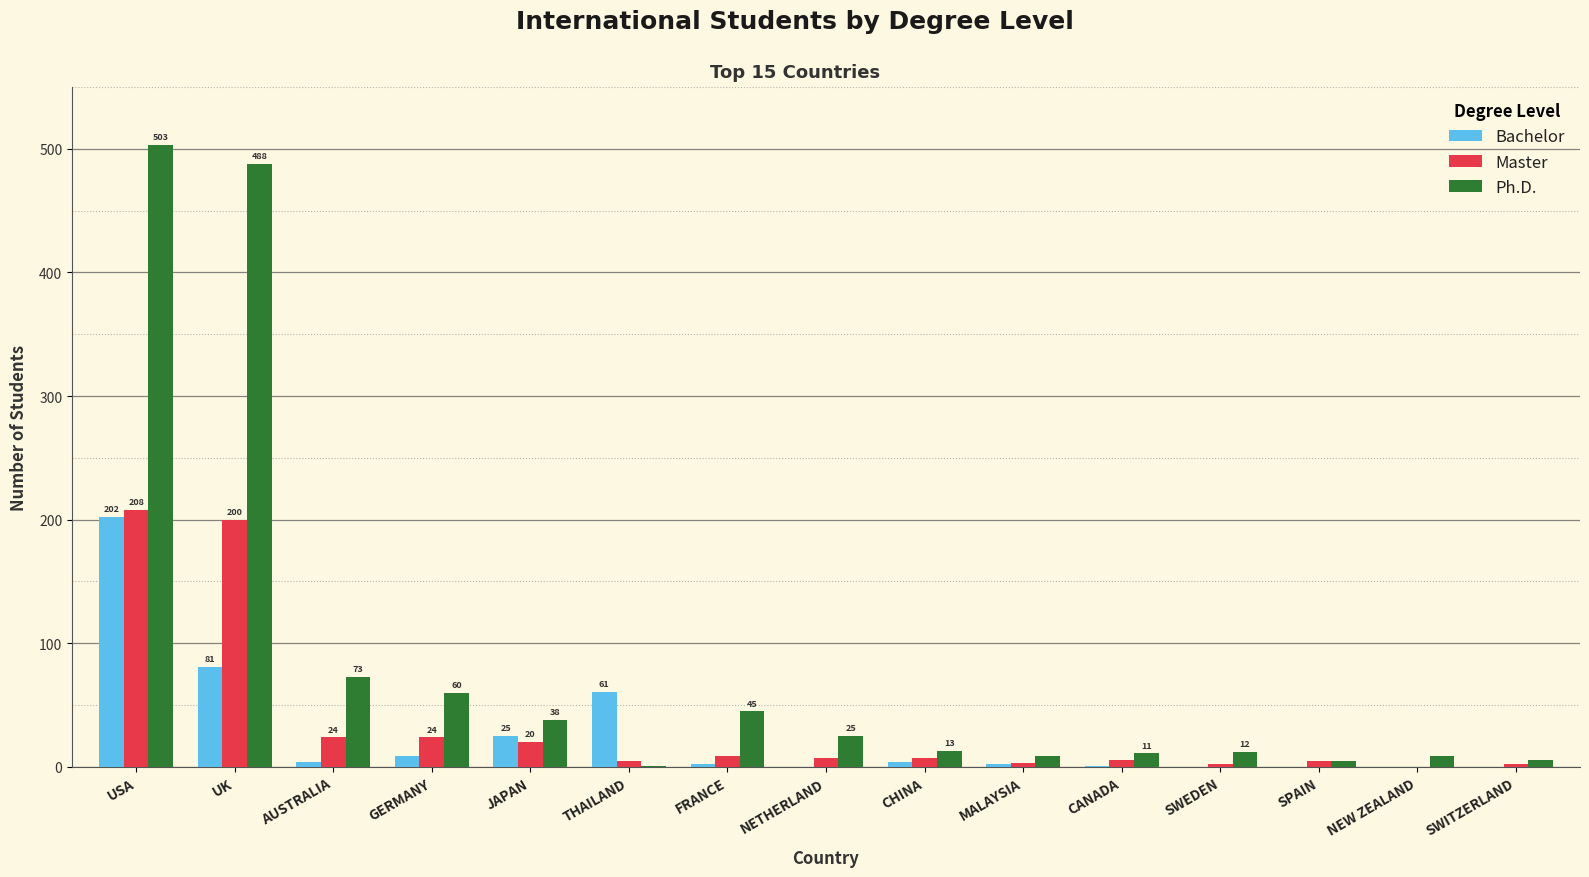

How many groups of bars are there?

15